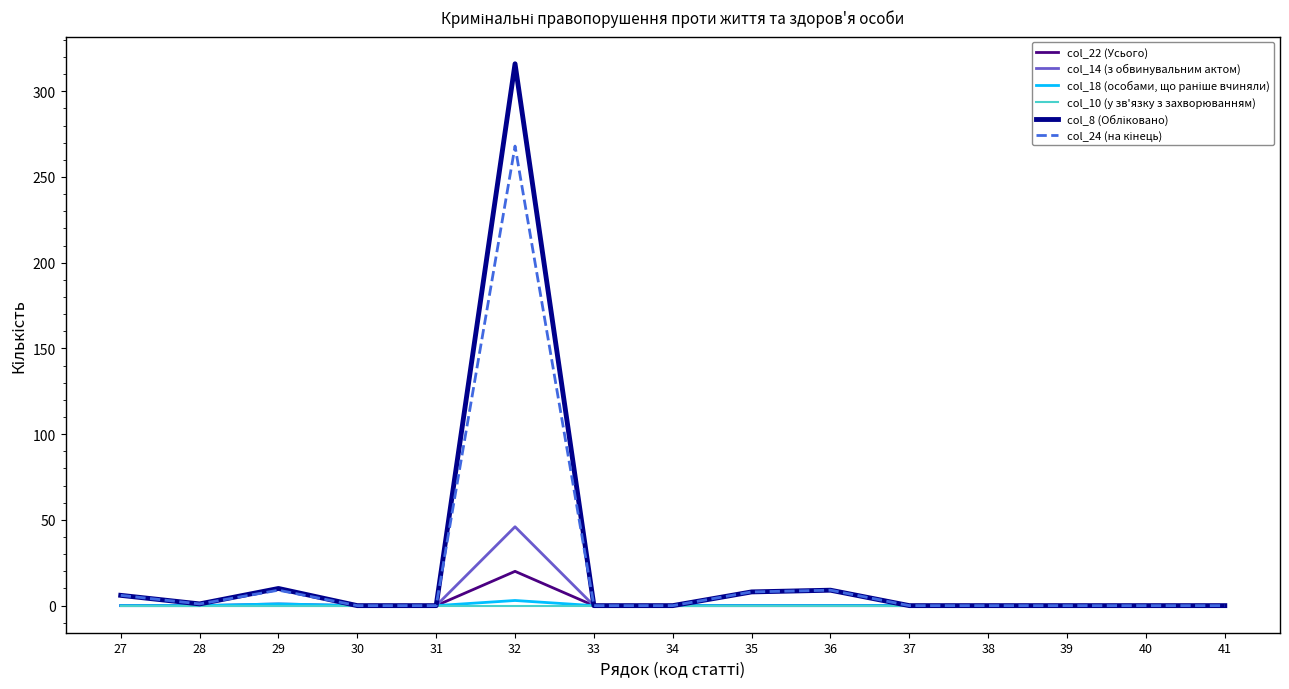

The value of col_22 (Усього) at 38 is 0. True or false?

True